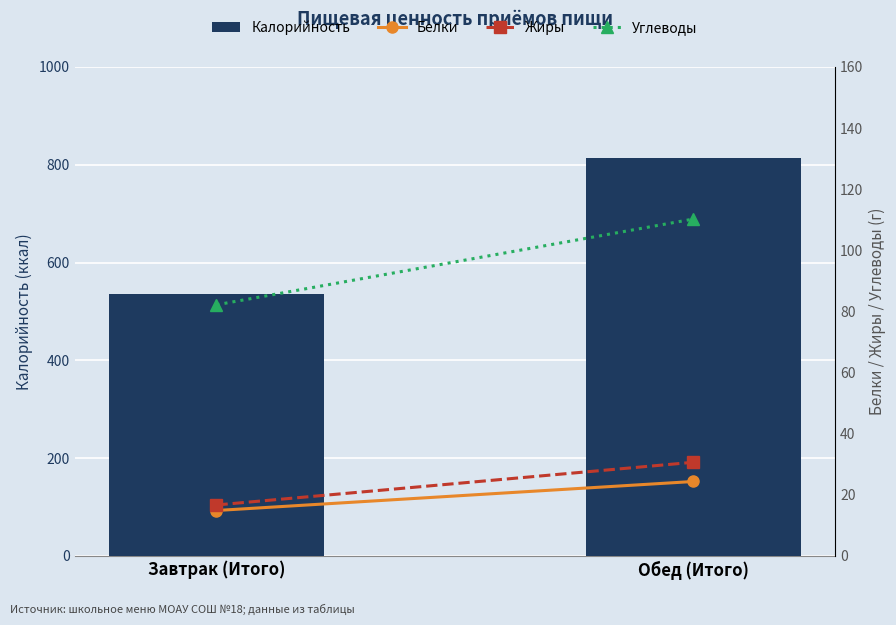

Which series has the largest range (max minus min)?

Калорийность